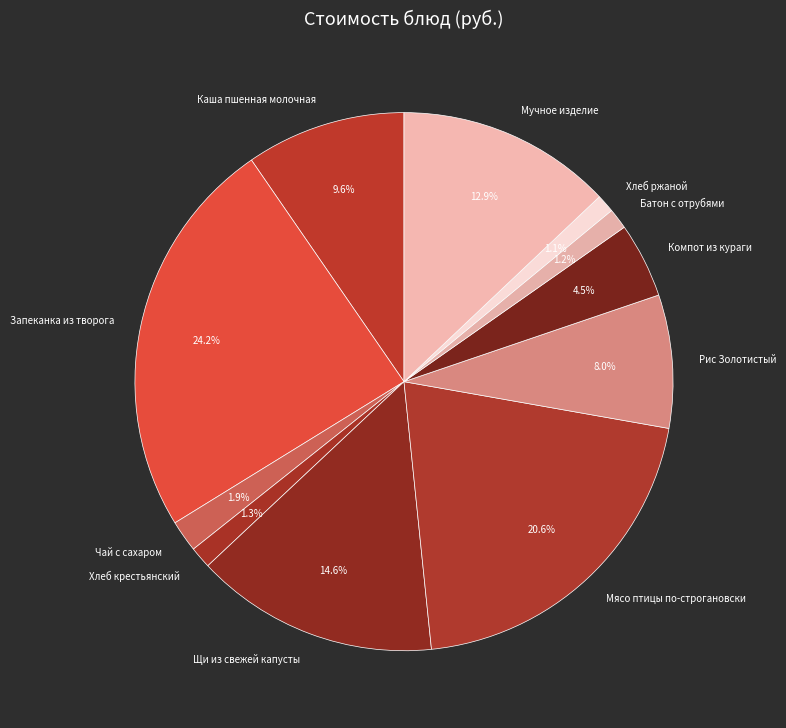

Between Каша пшенная молочная and Хлеб крестьянский, which is larger?

Каша пшенная молочная